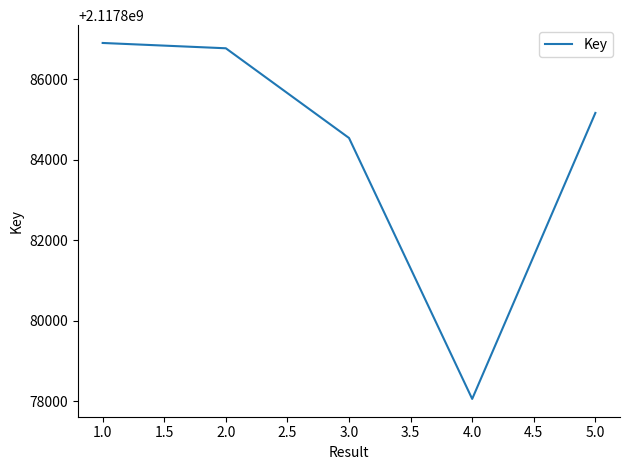

At which category does the data reach its first local valley?

4.0